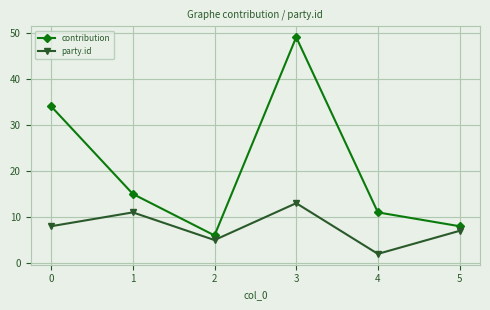

Is this an area chart (filled region under the line)?

No